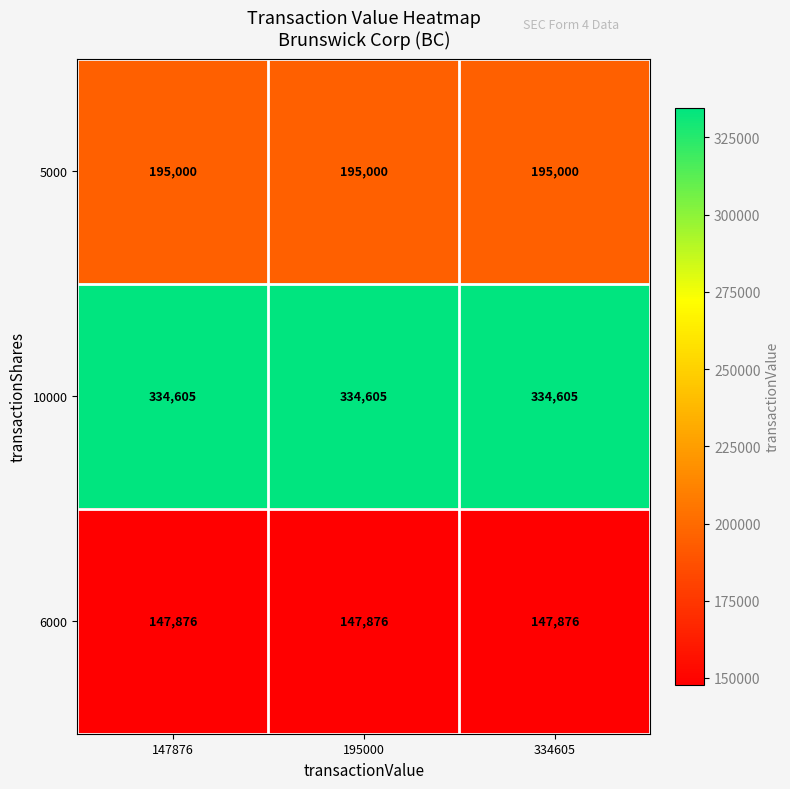

What is the spread (max minus min) of values at 195000?

186729